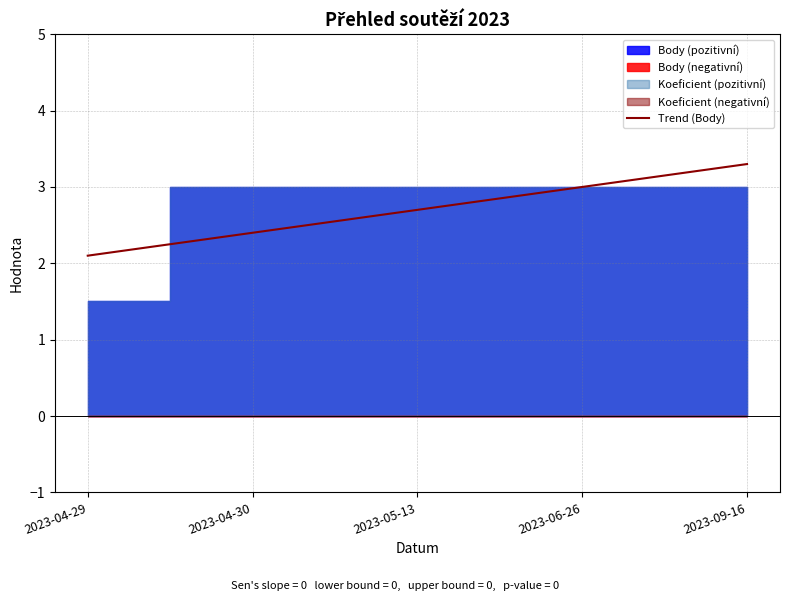

Reading right to left, list all the values displayed in this chart.

3.3	3.0	2.7	2.4	2.1